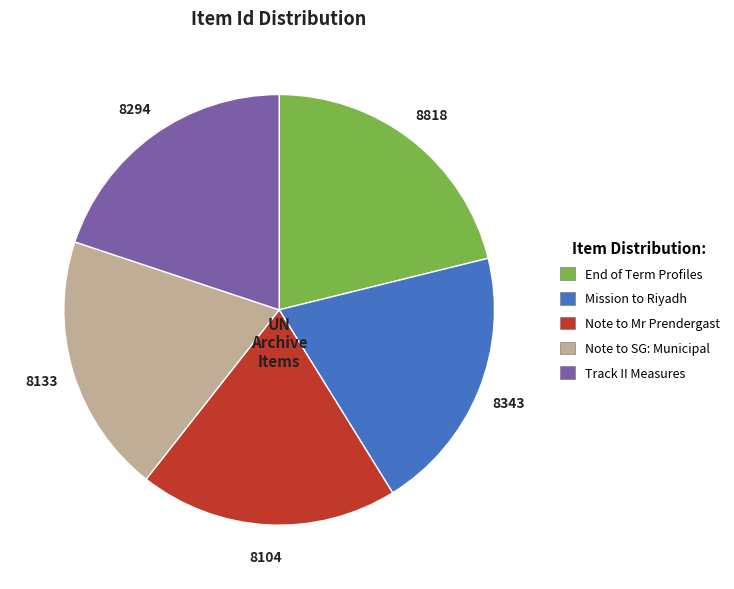

Is Track II Measures the majority of the pie?

No